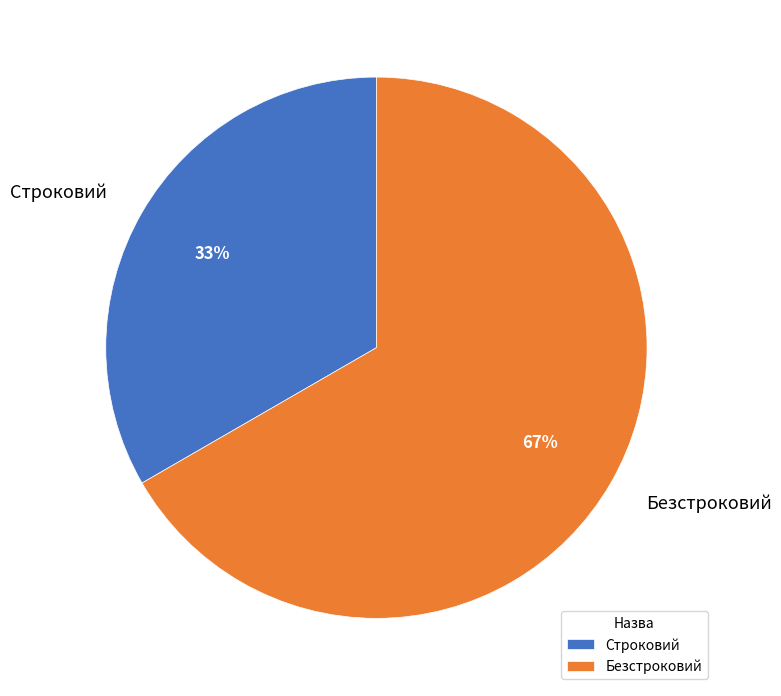

To the nearest percent, what portion does Строковий represent?

33%